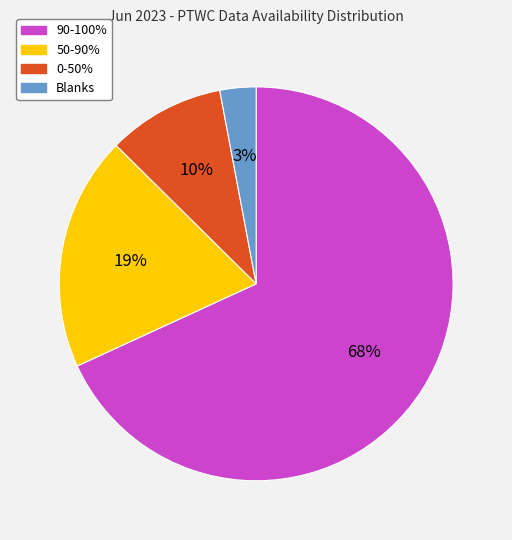

Between 50-90% and Blanks, which is larger?

50-90%